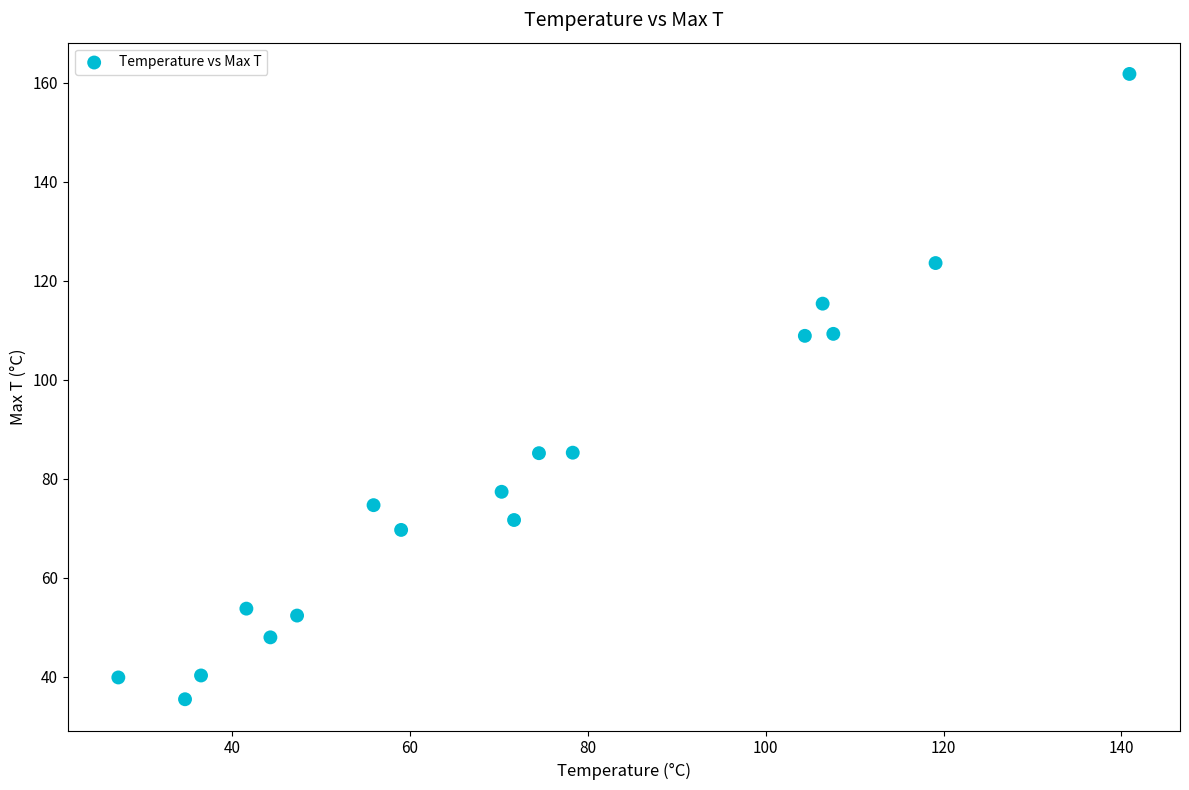

What is the range of X values (max minus min)?

113.7